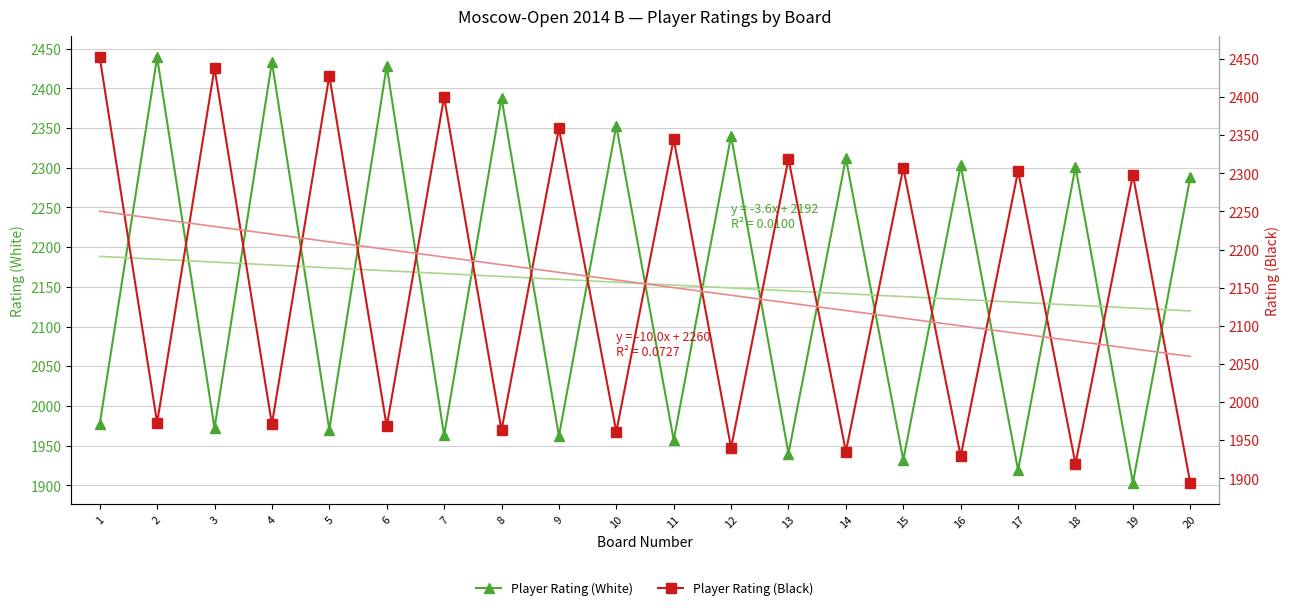

Where do Player Rating (Black) and Player Rating (White) first cross each other?

1 and 2